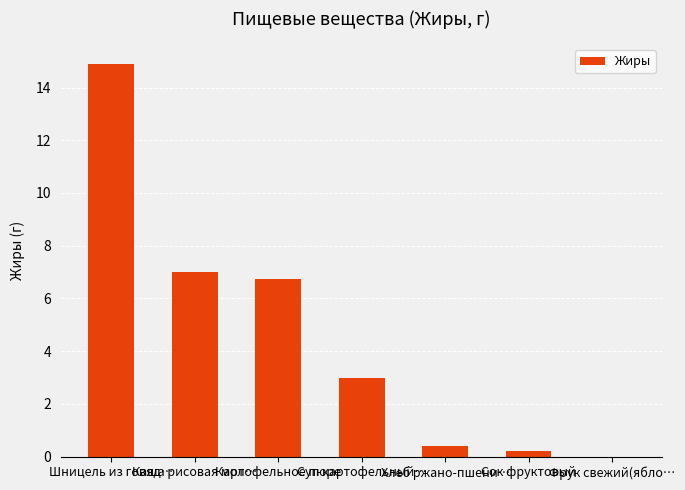

What is the greatest value displayed?

14.9